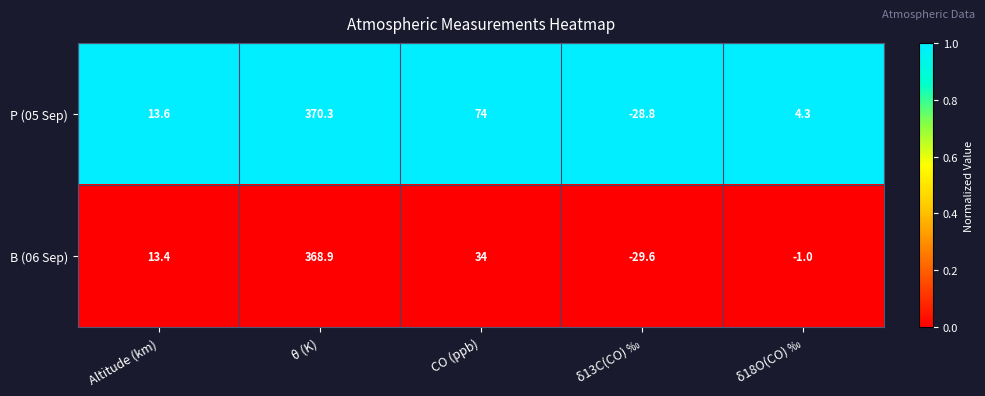

Which series has the largest total across all categories?

P (05 Sep)